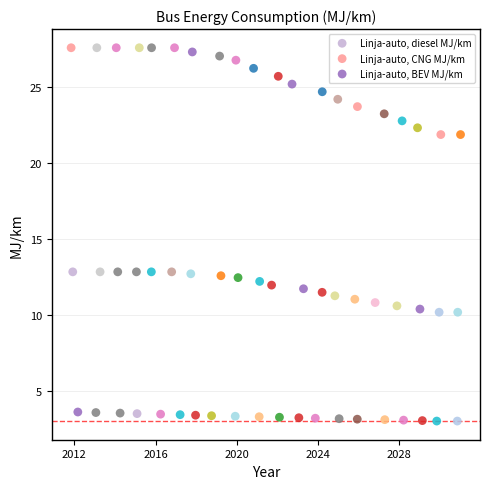

Which series reaches the maximum Y coordinate?

Linja-auto, CNG MJ/km